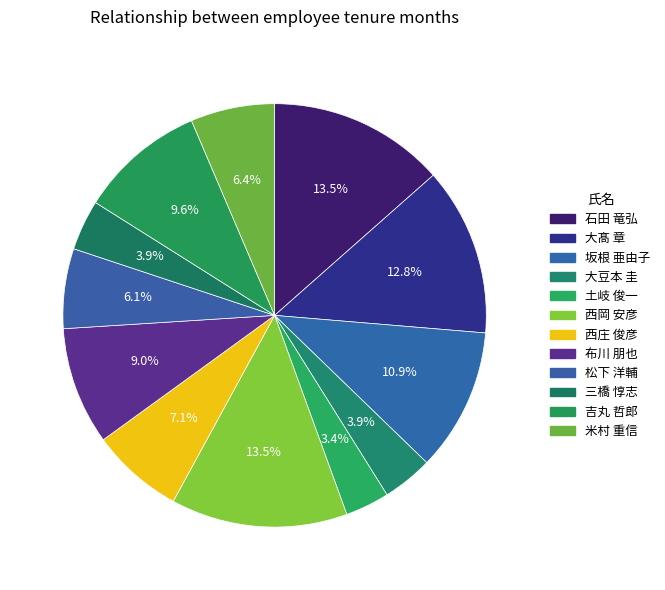

How many segments does this pie chart have?

12